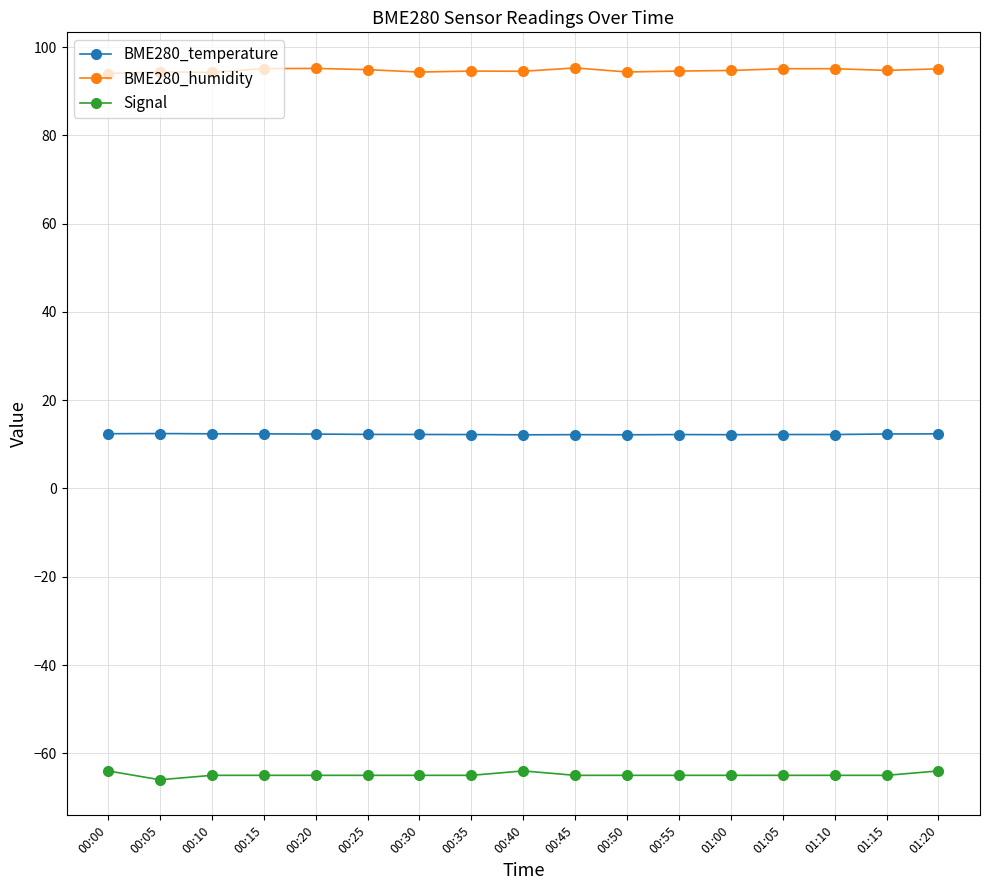

What is the maximum value for Signal?

-64.0